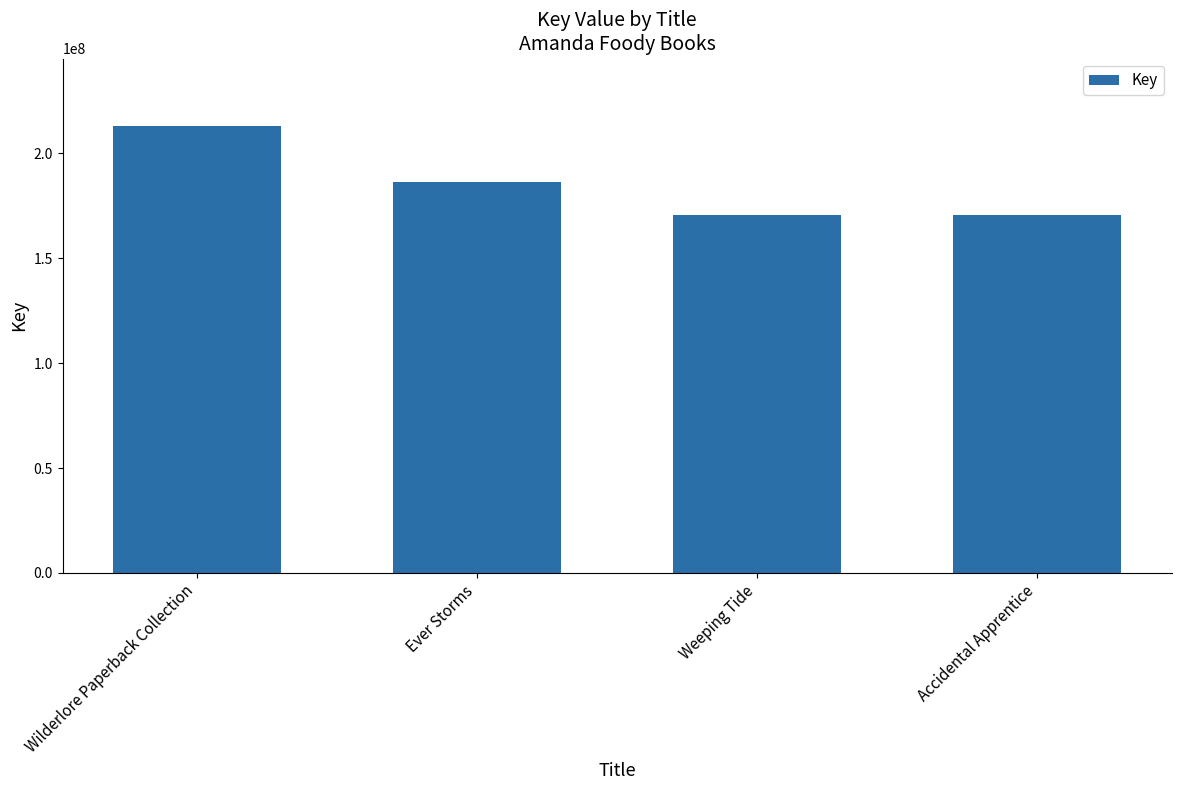

What is the sum of all values?

740946639